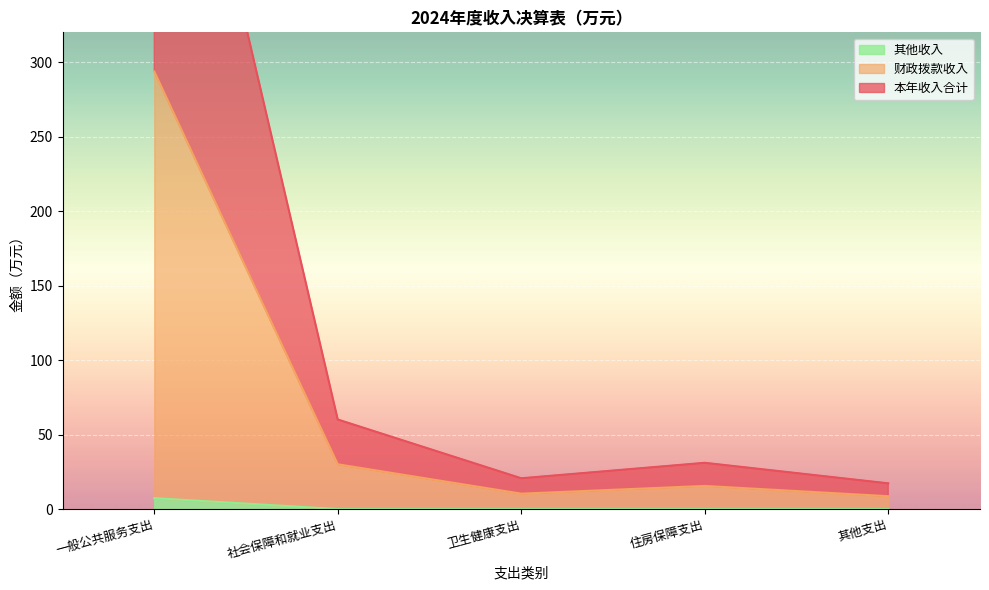

At which category is the sum across all series the highest?

一般公共服务支出